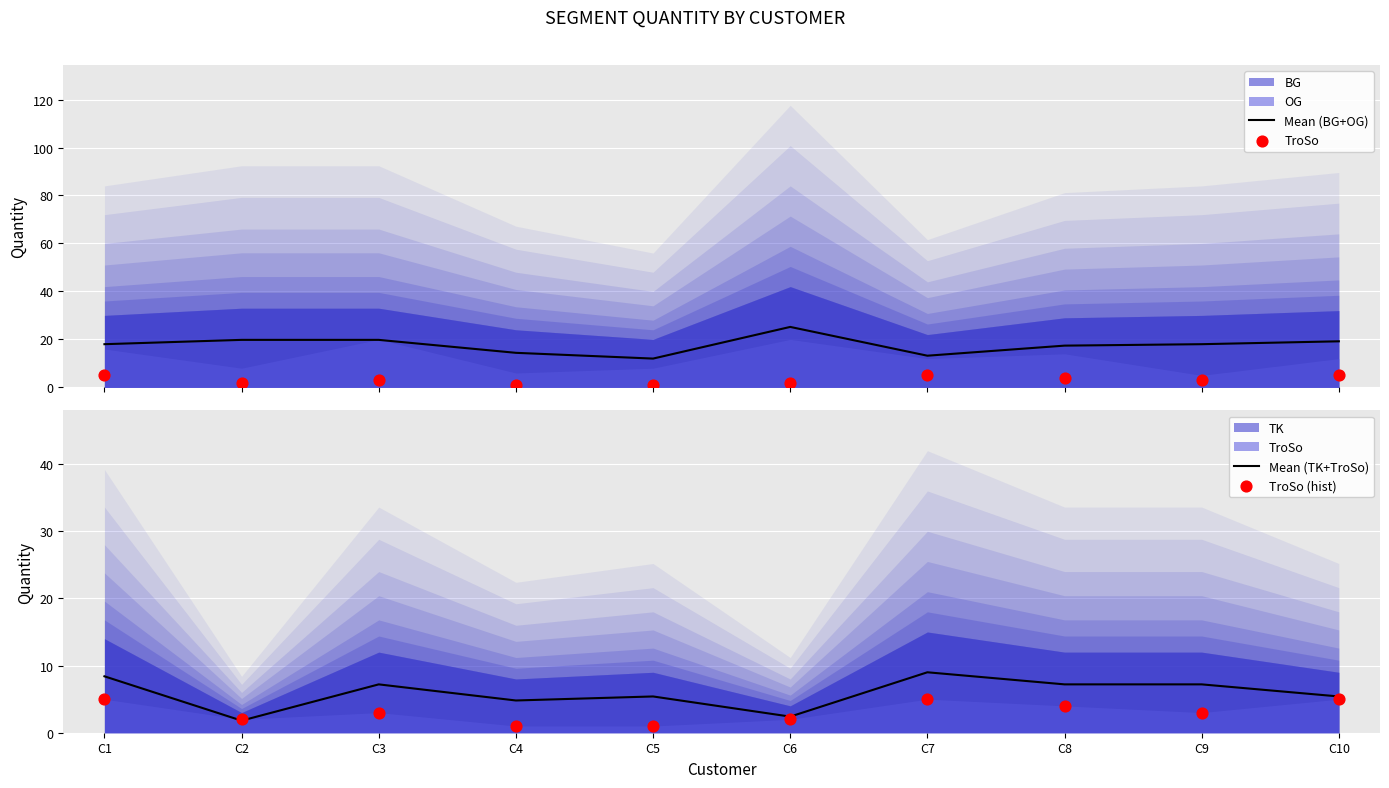

What is the minimum value for Mean (BG+OG)?

12.0